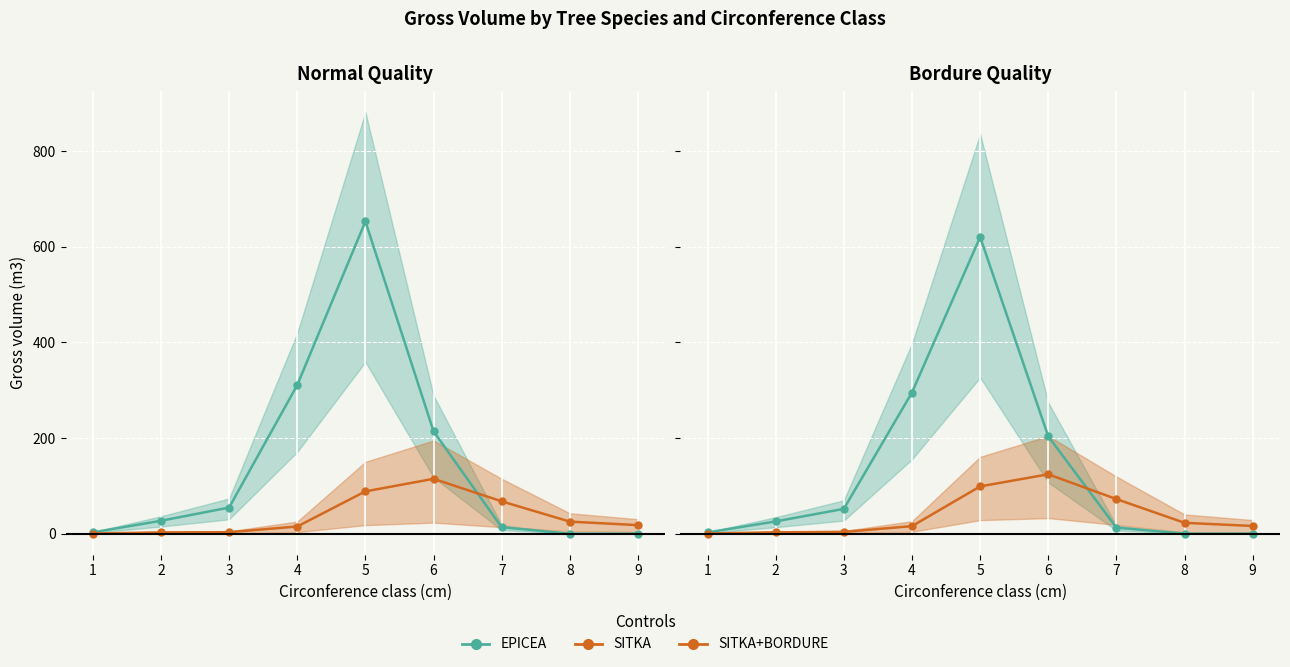

Where is the first local maximum for EPICEA?

5